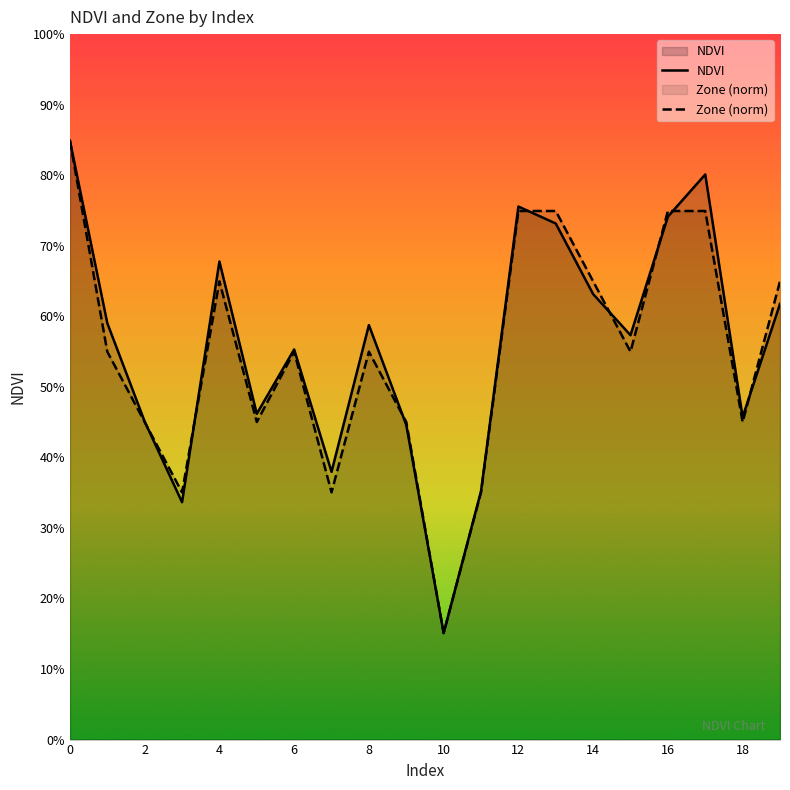

What is the approximate value of Zone (norm) at 10?

0.1